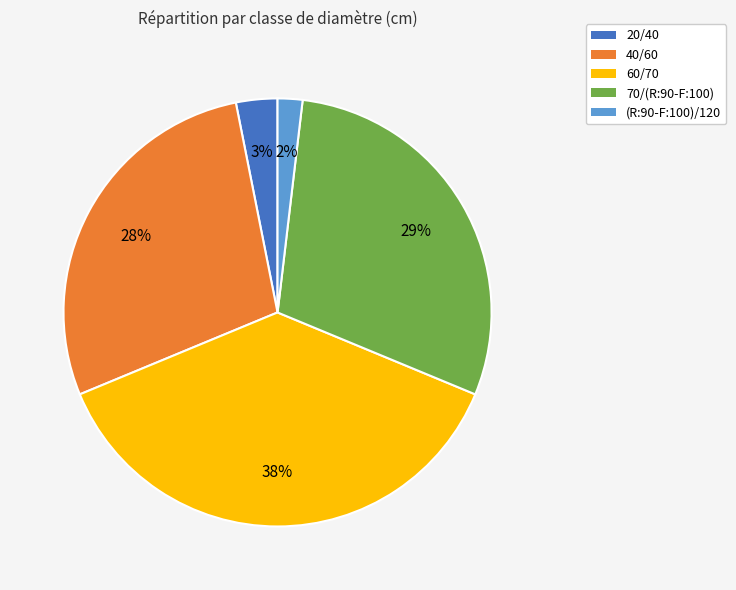

The 70/(R:90-F:100) slice represents 40% of the pie. True or false?

False